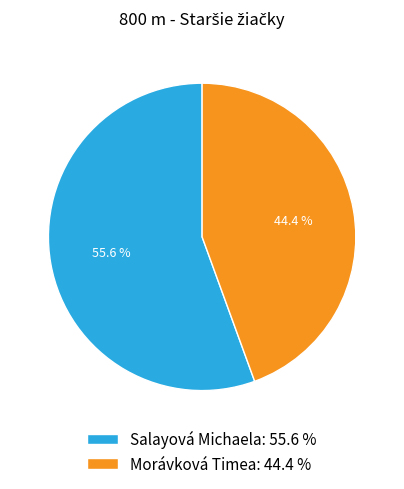

To the nearest percent, what is the difference between the largest and smallest slice percentages?

11%